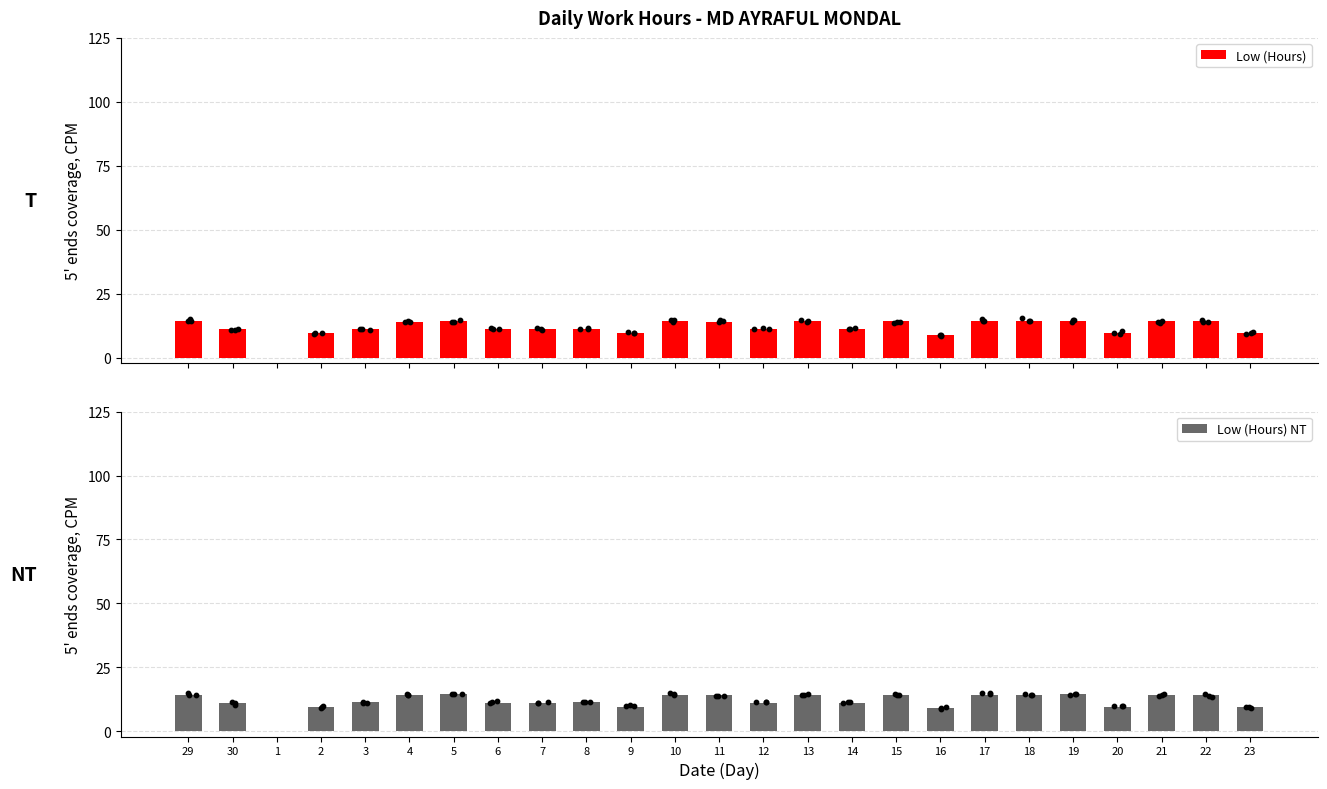

Which series reaches the maximum Y coordinate?

Low (Hours)